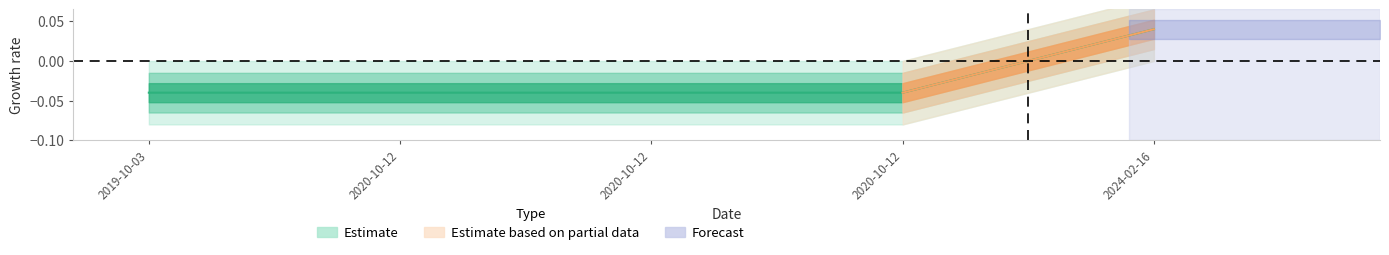

Which has a higher value, 2020-10-12 or 2020-10-12?

2020-10-12